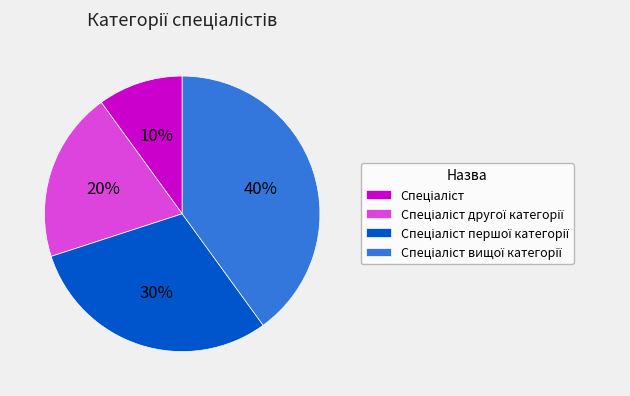

To the nearest percent, what is the average slice percentage?

25%